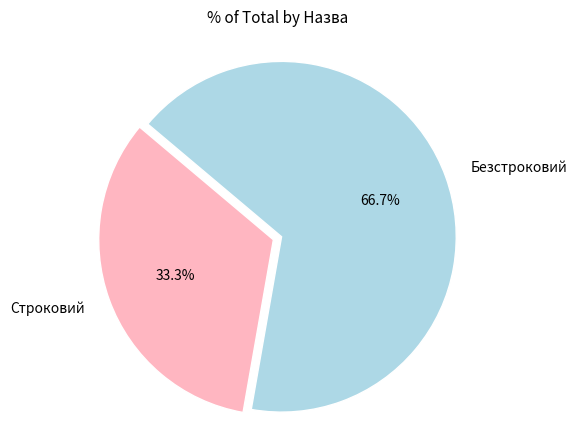

To the nearest percent, what is the difference between the largest and smallest slice percentages?

33%